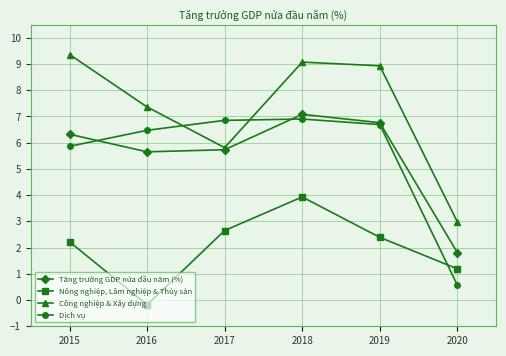

Does the chart display data point markers on the line(s)?

Yes